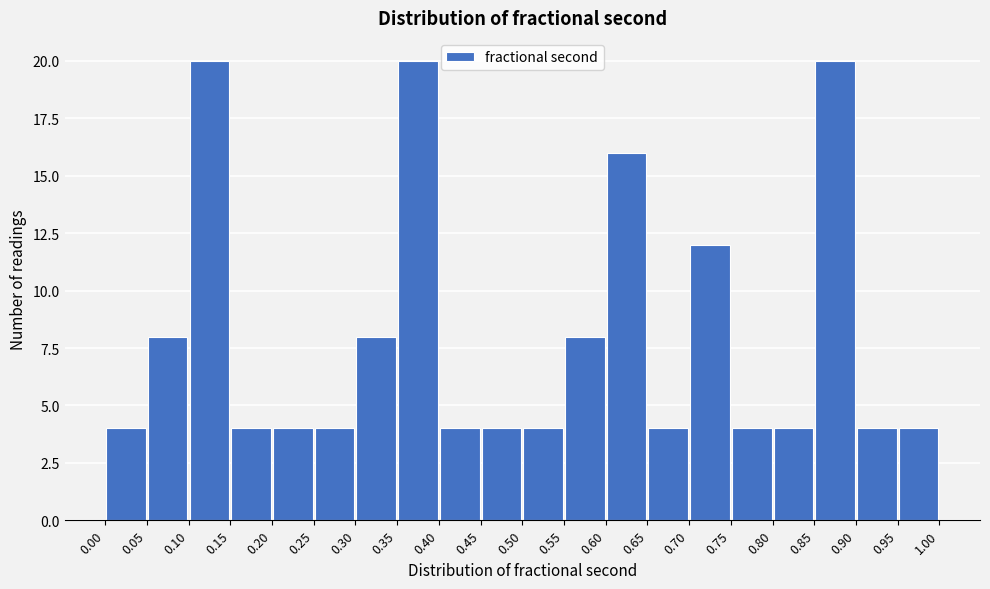

Reading left to right, list every bar in this chart as the range it spans on the x-axis followed by its height. The values are not printed on the chart, so give them approximately, as read against the axis.

0.00 to 0.05: 4
0.05 to 0.10: 8
0.10 to 0.15: 20
0.15 to 0.20: 4
0.20 to 0.25: 4
0.25 to 0.30: 4
0.30 to 0.35: 8
0.35 to 0.40: 20
0.40 to 0.45: 4
0.45 to 0.50: 4
0.50 to 0.55: 4
0.55 to 0.60: 8
0.60 to 0.65: 16
0.65 to 0.70: 4
0.70 to 0.75: 12
0.75 to 0.80: 4
0.80 to 0.85: 4
0.85 to 0.90: 20
0.90 to 0.95: 4
0.95 to 1.00: 4